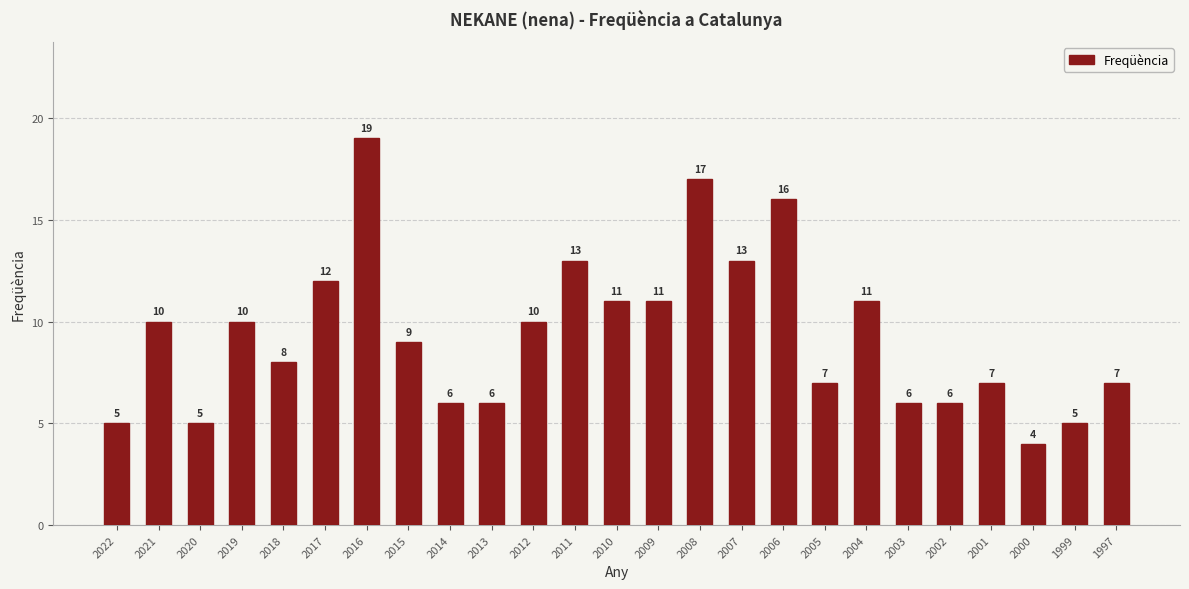

What is the difference between the values at 2005 and 2015?

2